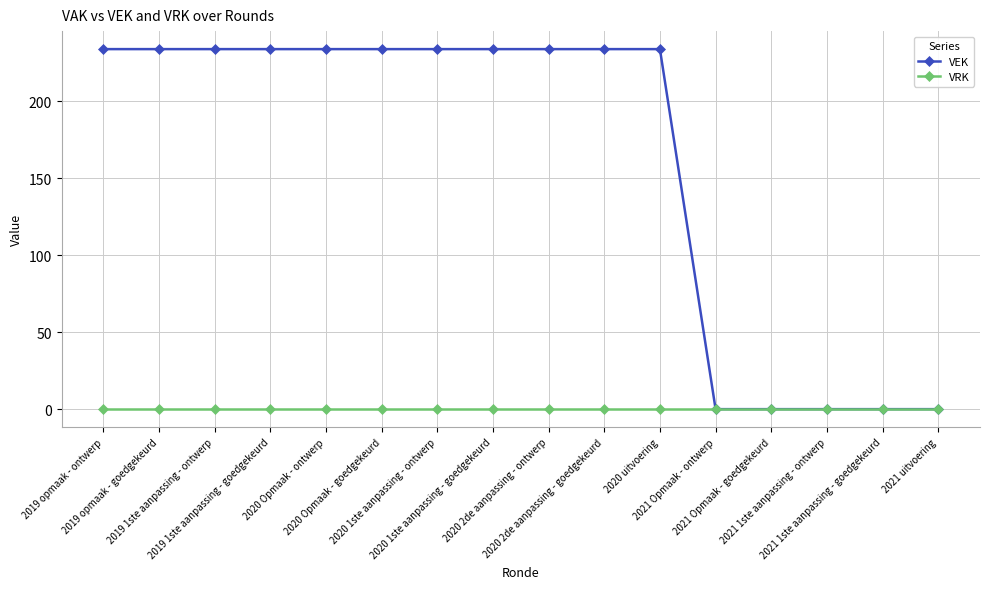

Which series has the largest total across all categories?

VEK